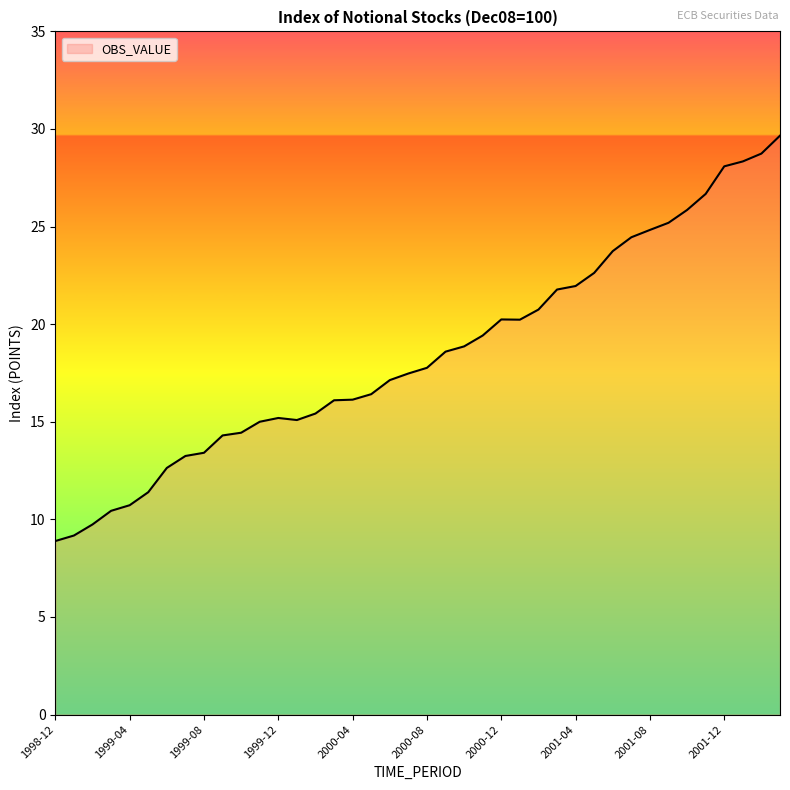

What is the greatest value displayed?

29.7